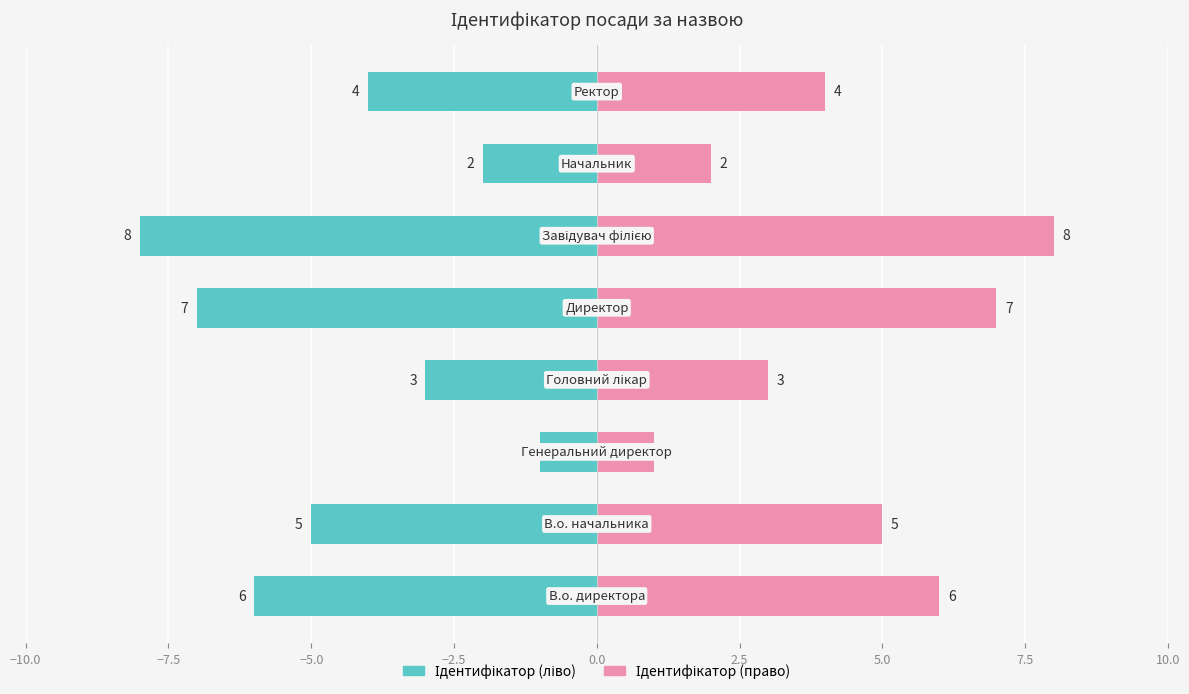

Are the bars horizontal?

Yes